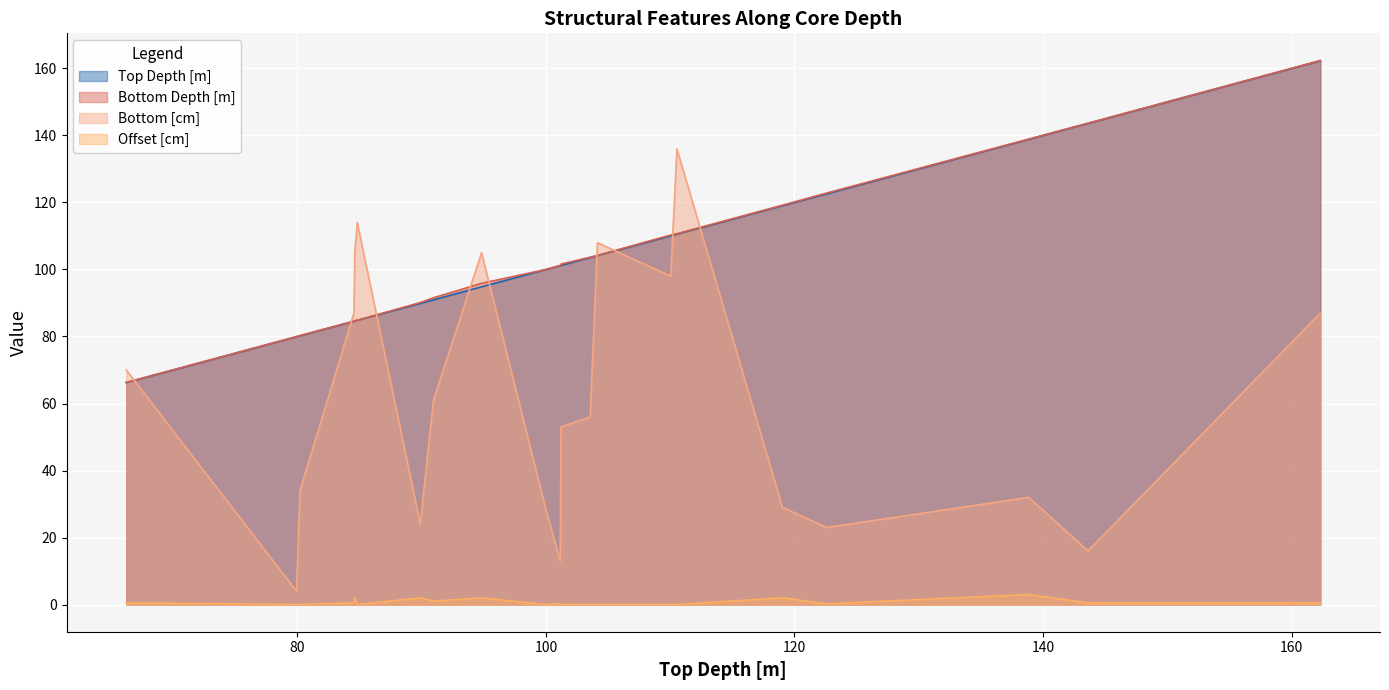

How many positive values does the Offset [cm] series have?

12